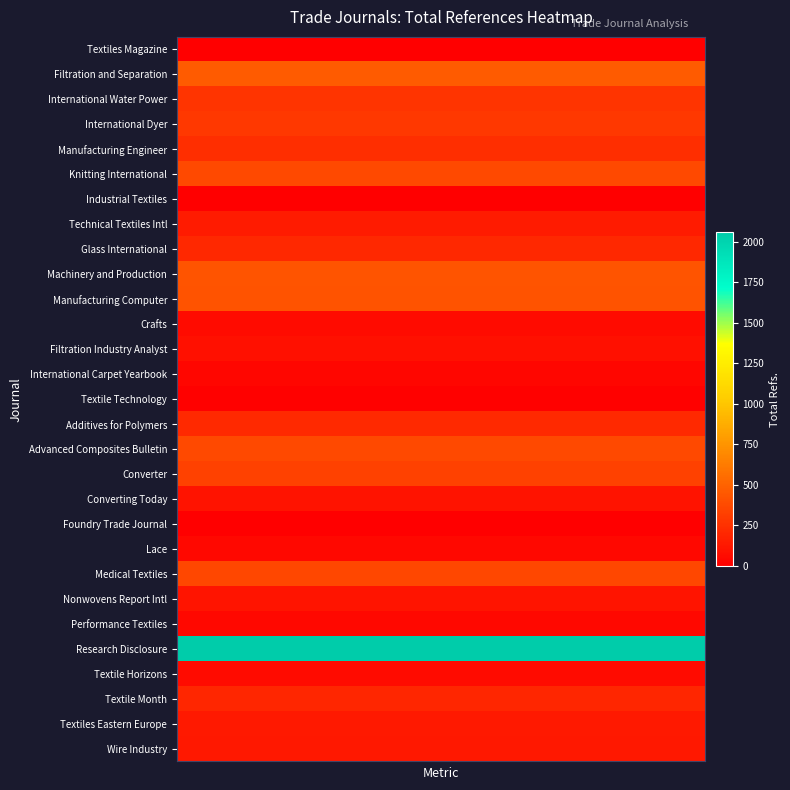

Reading left to right, transcribe all the data shown in this chart.

Textiles Magazine: 0	0	0	0	0	0	0	0	0	0	0	0	0	0	0	0	0	0	0	0
Filtration and Separation: 464	464	464	464	464	464	464	464	464	464	464	464	464	464	464	464	464	464	464	464
International Water Power: 266	266	266	266	266	266	266	266	266	266	266	266	266	266	266	266	266	266	266	266
International Dyer: 287	287	287	287	287	287	287	287	287	287	287	287	287	287	287	287	287	287	287	287
Manufacturing Engineer: 238	238	238	238	238	238	238	238	238	238	238	238	238	238	238	238	238	238	238	238
Knitting International: 374	374	374	374	374	374	374	374	374	374	374	374	374	374	374	374	374	374	374	374
Industrial Textiles: 3	3	3	3	3	3	3	3	3	3	3	3	3	3	3	3	3	3	3	3
Technical Textiles Intl: 138	138	138	138	138	138	138	138	138	138	138	138	138	138	138	138	138	138	138	138
Glass International: 207	207	207	207	207	207	207	207	207	207	207	207	207	207	207	207	207	207	207	207
Machinery and Production: 428	428	428	428	428	428	428	428	428	428	428	428	428	428	428	428	428	428	428	428
Manufacturing Computer: 423	423	423	423	423	423	423	423	423	423	423	423	423	423	423	423	423	423	423	423
Crafts: 61	61	61	61	61	61	61	61	61	61	61	61	61	61	61	61	61	61	61	61
Filtration Industry Analyst: 82	82	82	82	82	82	82	82	82	82	82	82	82	82	82	82	82	82	82	82
International Carpet Yearbook: 35	35	35	35	35	35	35	35	35	35	35	35	35	35	35	35	35	35	35	35
Textile Technology: 16	16	16	16	16	16	16	16	16	16	16	16	16	16	16	16	16	16	16	16
Additives for Polymers: 213	213	213	213	213	213	213	213	213	213	213	213	213	213	213	213	213	213	213	213
Advanced Composites Bulletin: 376	376	376	376	376	376	376	376	376	376	376	376	376	376	376	376	376	376	376	376
Converter: 336	336	336	336	336	336	336	336	336	336	336	336	336	336	336	336	336	336	336	336
Converting Today: 99	99	99	99	99	99	99	99	99	99	99	99	99	99	99	99	99	99	99	99
Foundry Trade Journal: 0	0	0	0	0	0	0	0	0	0	0	0	0	0	0	0	0	0	0	0
Lace: 46	46	46	46	46	46	46	46	46	46	46	46	46	46	46	46	46	46	46	46
Medical Textiles: 368	368	368	368	368	368	368	368	368	368	368	368	368	368	368	368	368	368	368	368
Nonwovens Report Intl: 112	112	112	112	112	112	112	112	112	112	112	112	112	112	112	112	112	112	112	112
Performance Textiles: 48	48	48	48	48	48	48	48	48	48	48	48	48	48	48	48	48	48	48	48
Research Disclosure: 2057	2057	2057	2057	2057	2057	2057	2057	2057	2057	2057	2057	2057	2057	2057	2057	2057	2057	2057	2057
Textile Horizons: 57	57	57	57	57	57	57	57	57	57	57	57	57	57	57	57	57	57	57	57
Textile Month: 194	194	194	194	194	194	194	194	194	194	194	194	194	194	194	194	194	194	194	194
Textiles Eastern Europe: 132	132	132	132	132	132	132	132	132	132	132	132	132	132	132	132	132	132	132	132
Wire Industry: 125	125	125	125	125	125	125	125	125	125	125	125	125	125	125	125	125	125	125	125